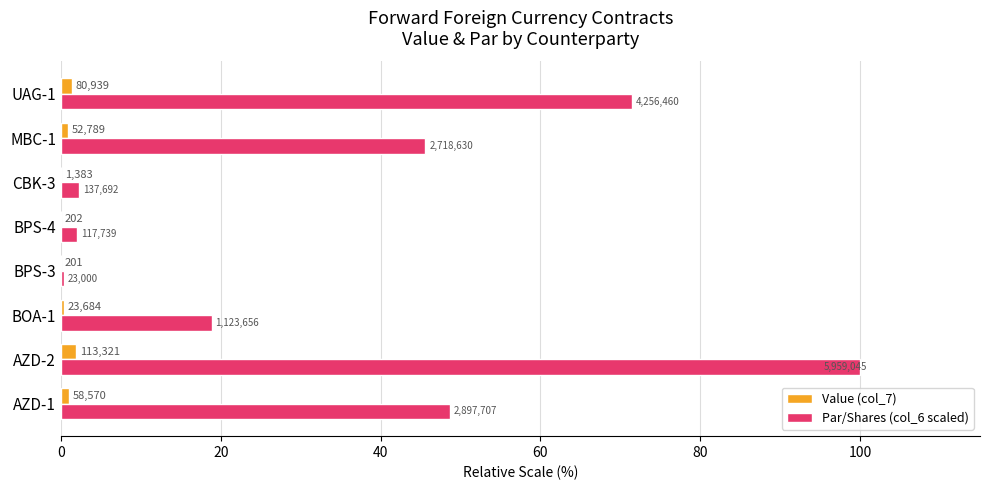

What is the difference between the second highest and minimum values in the Value (col_7) series?

1.4